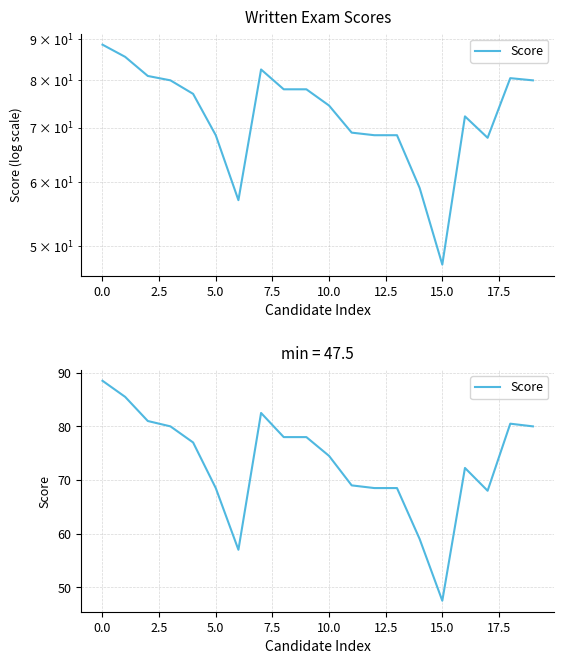

The value at 13 is 68.5. True or false?

True